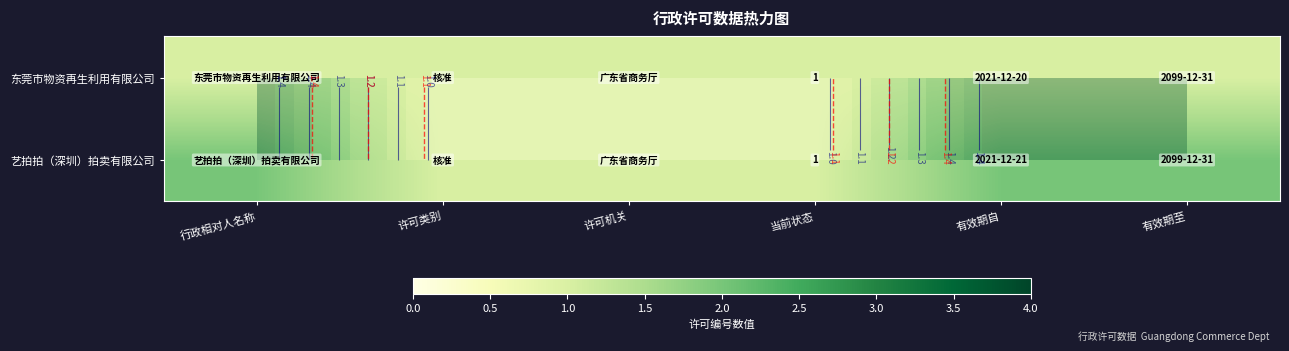

What is the maximum value shown in the chart?

2